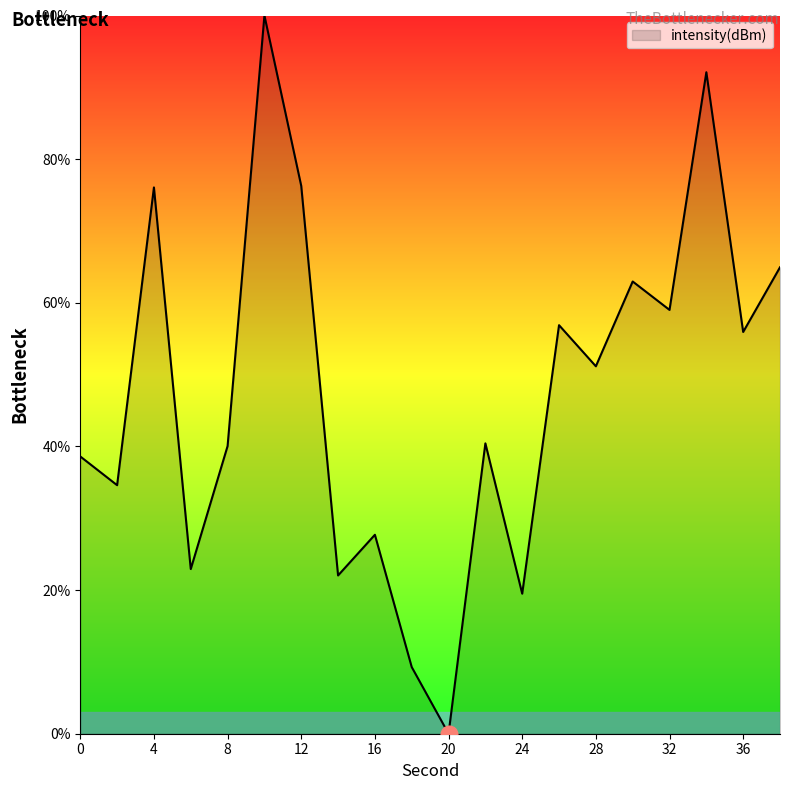

What is the maximum value shown in the chart?

100.0